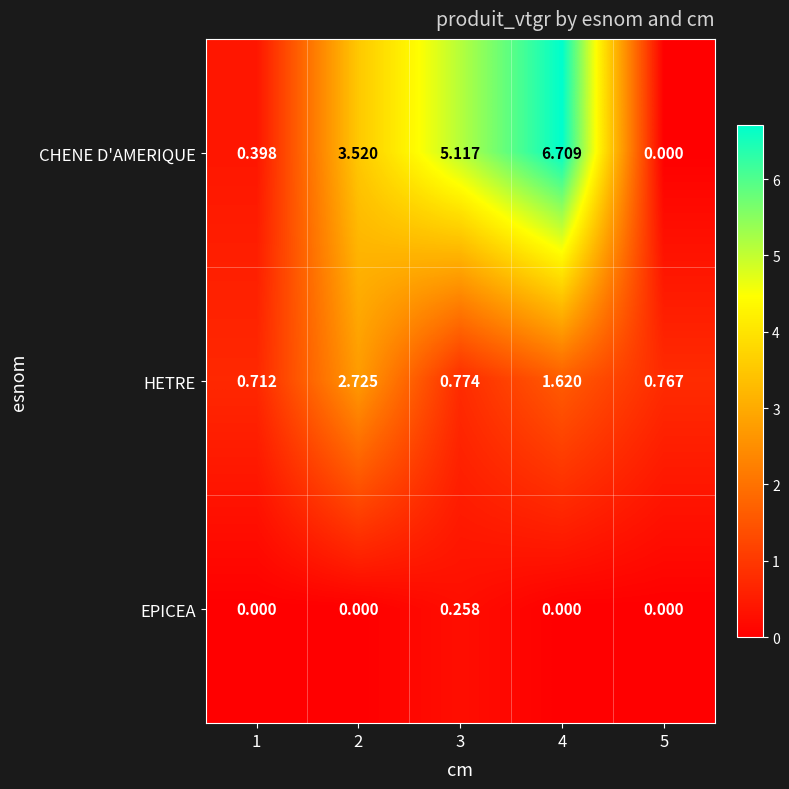

Rank the series by their maximum value, from highest to lowest.

CHENE D'AMERIQUE, HETRE, EPICEA